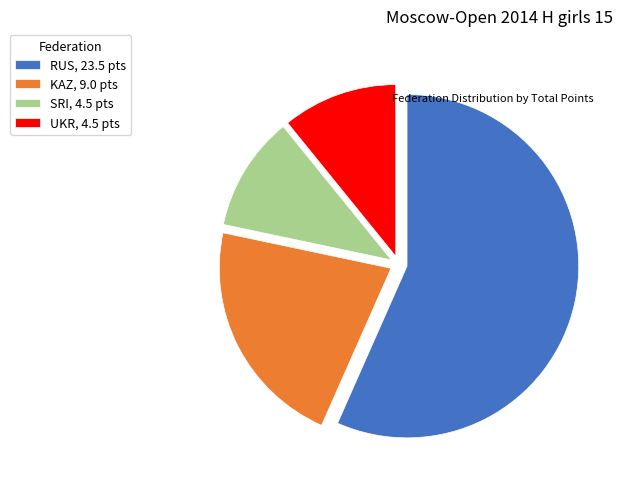

Approximately how many times larger is the value at RUS, 23.5 pts compared to UKR, 4.5 pts?

5.2